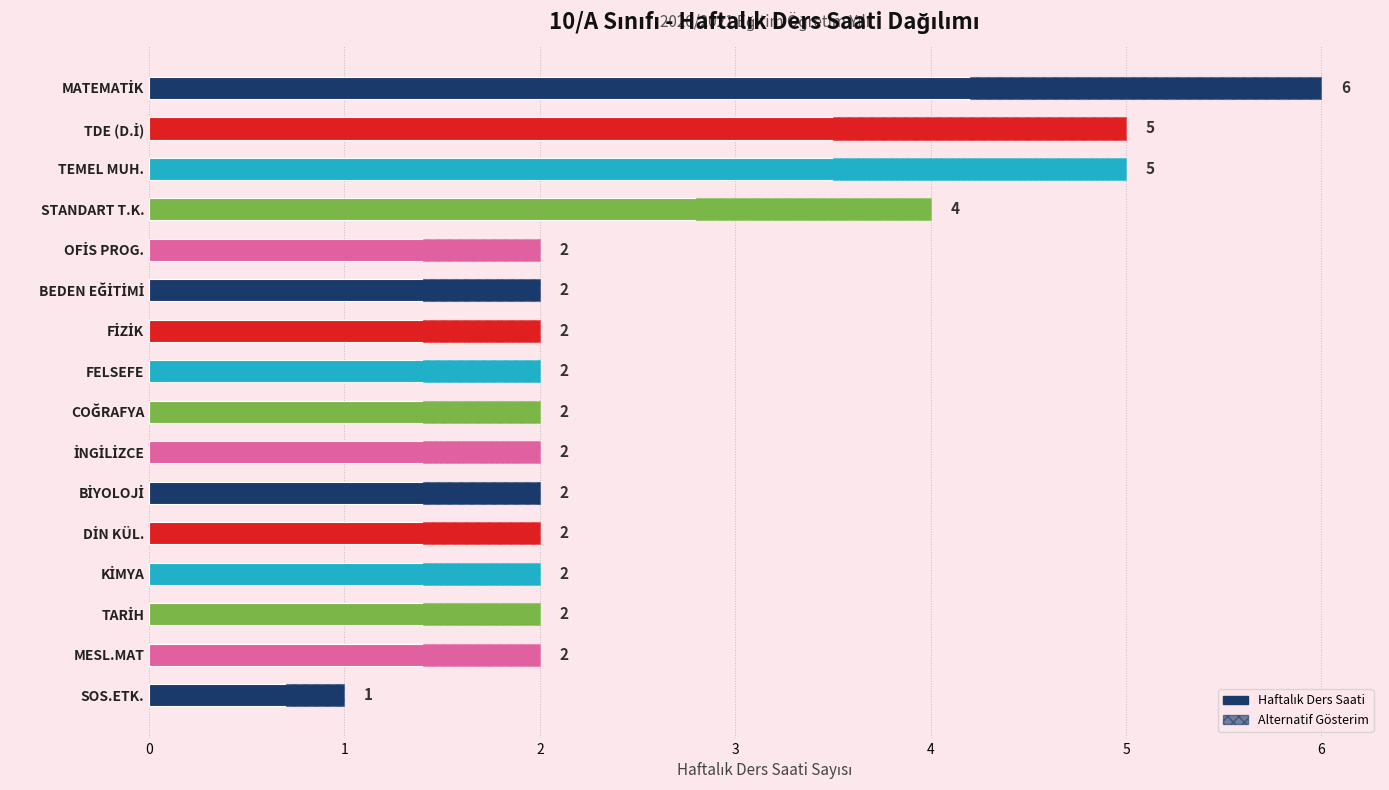

Does the chart contain any negative values?

No